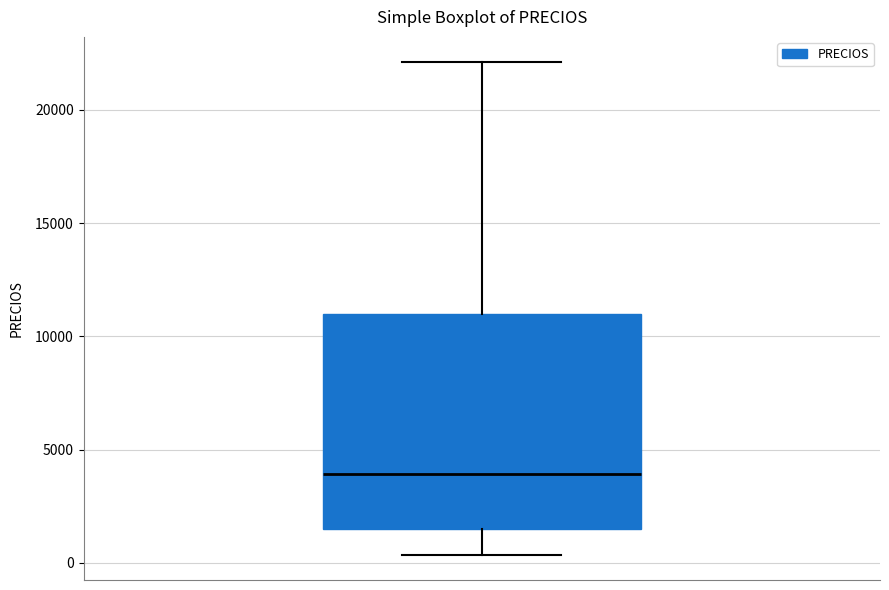

Read this box plot against the y-axis: the position of the median line, the range covered by the box, and the ends of both whiskers. The values are not printed on the chart, so give them approximately, as read against the axis.

median 4000, box 1500 to 11000, whiskers 500 to 22000